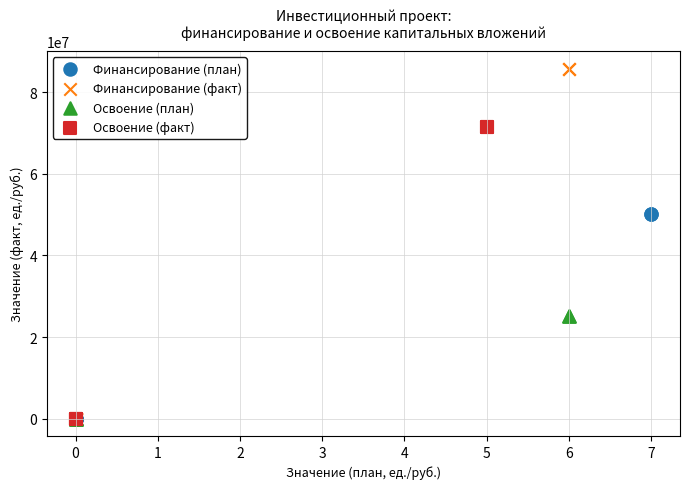

Which series has the widest spread of Y values?

Финансирование (факт)